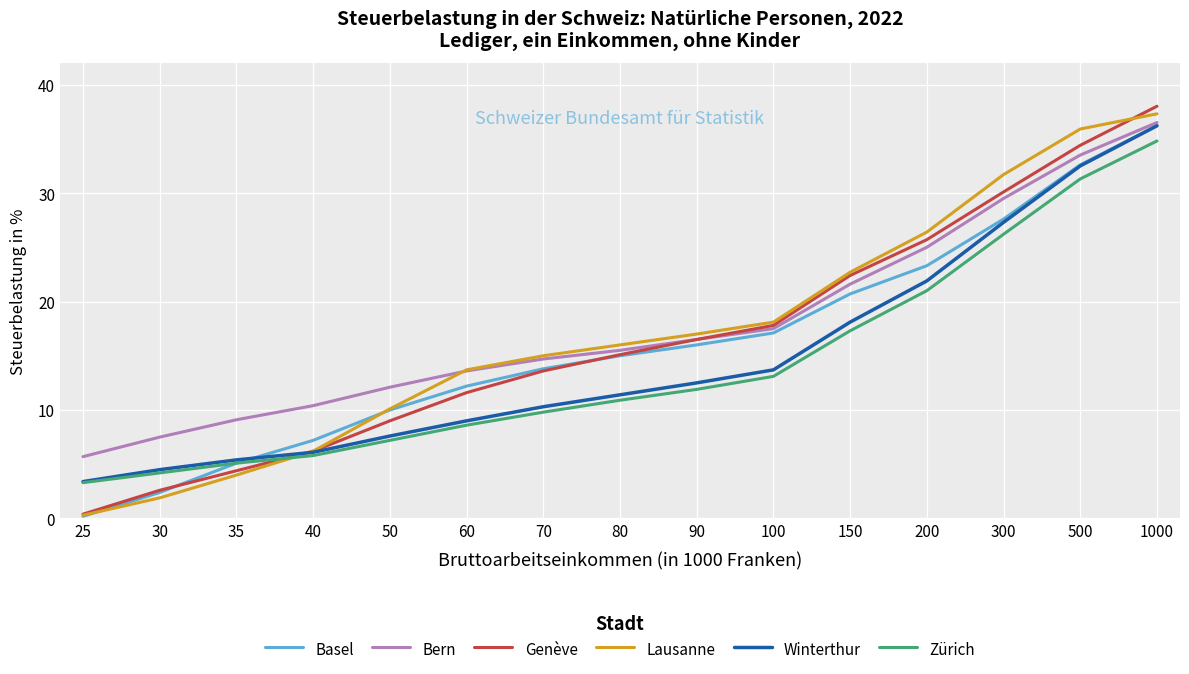

What is the total value across all series at 100?

97.3